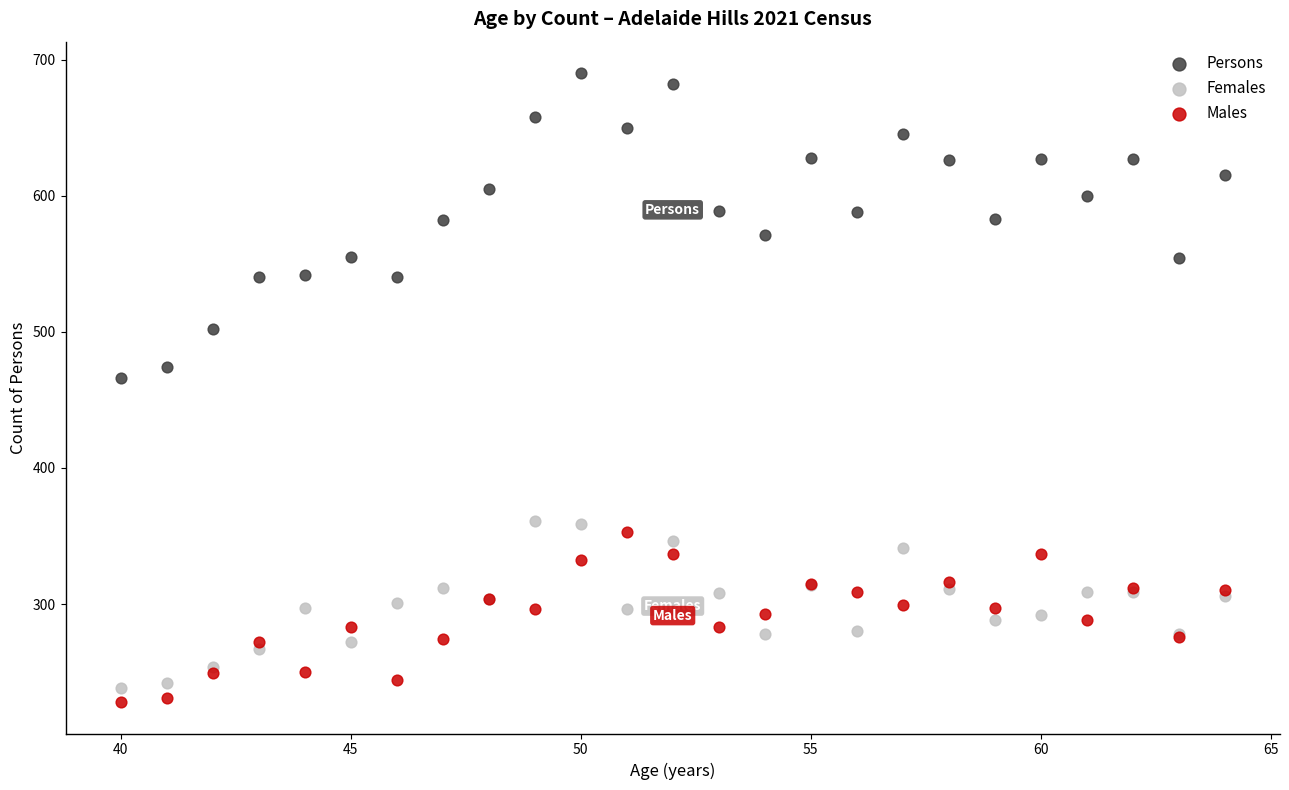

Which series reaches the maximum Y coordinate?

Persons